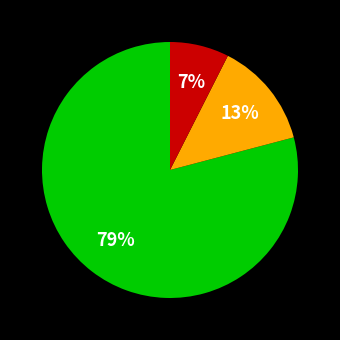

Is there a majority slice in this chart?

Yes